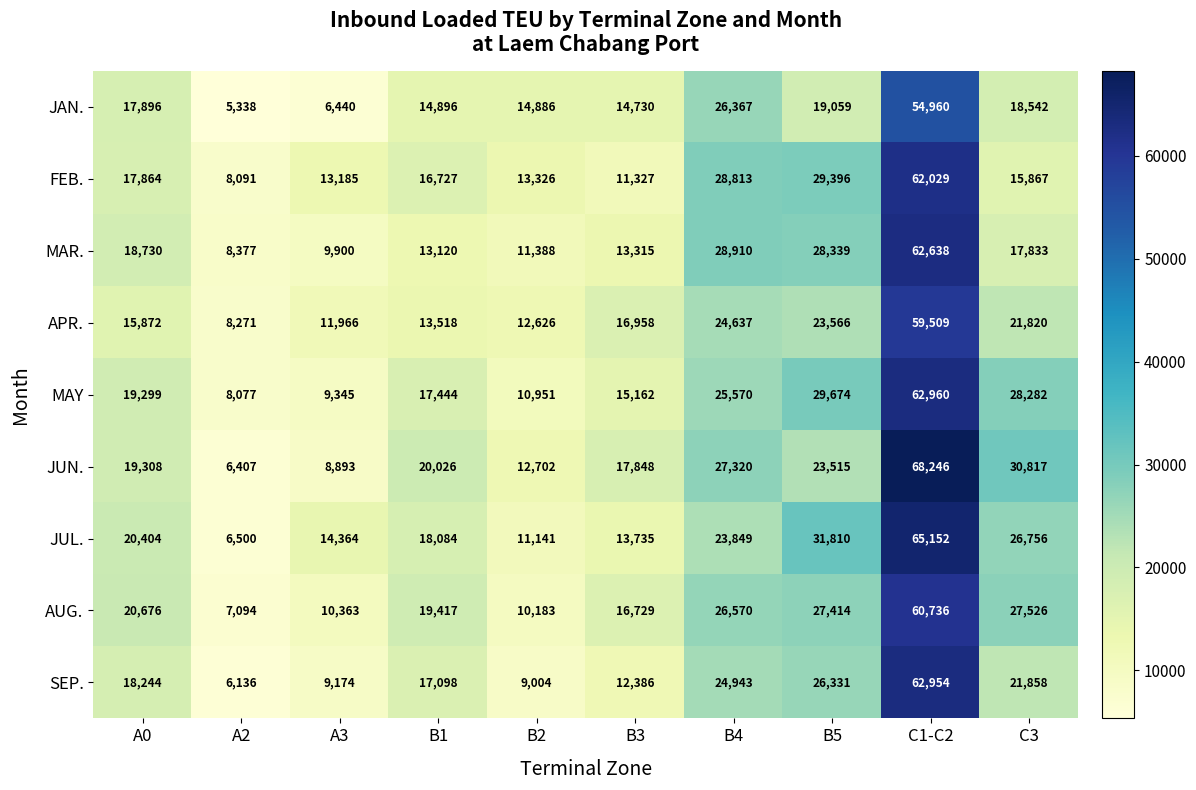

What is the sum of all MAY values?

226764